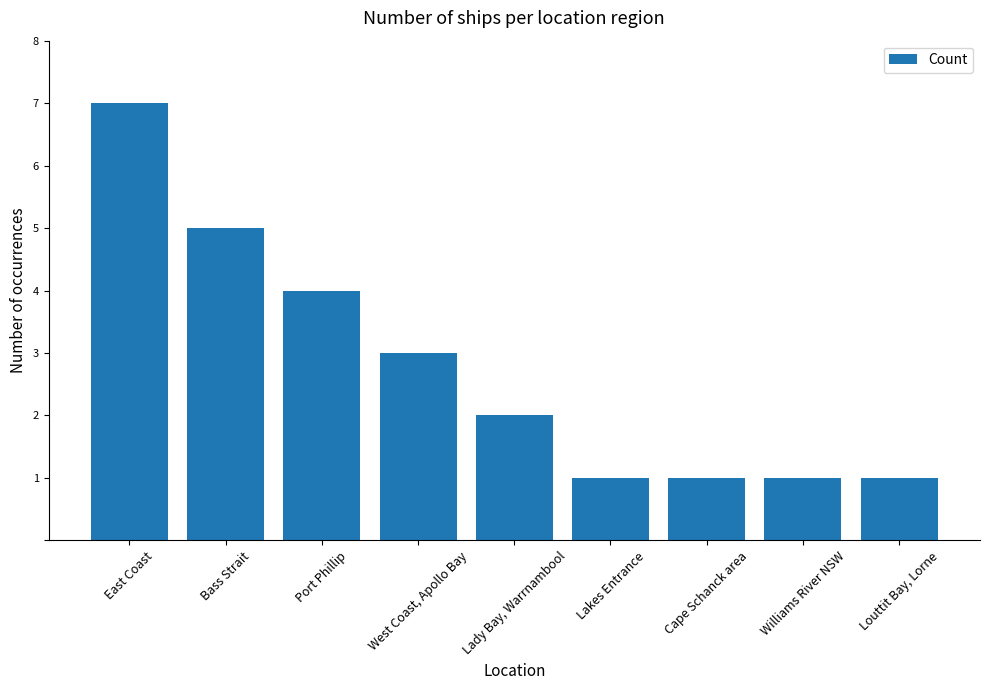

What is the maximum value shown in the chart?

7